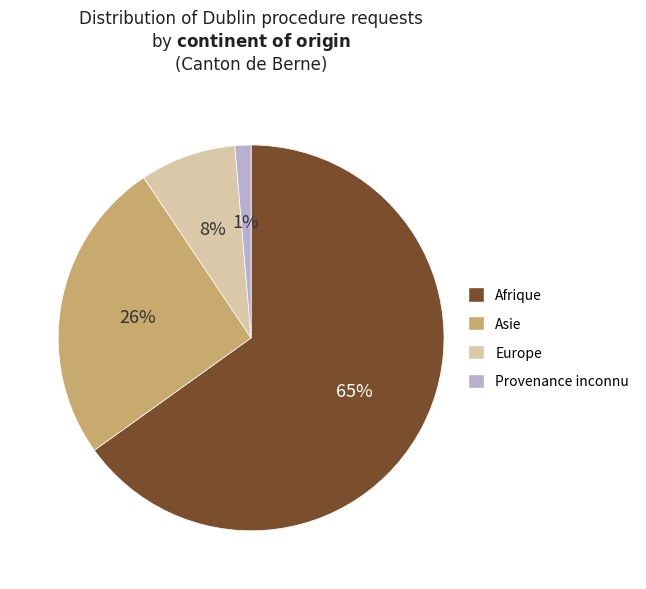

How many segments does this pie chart have?

4